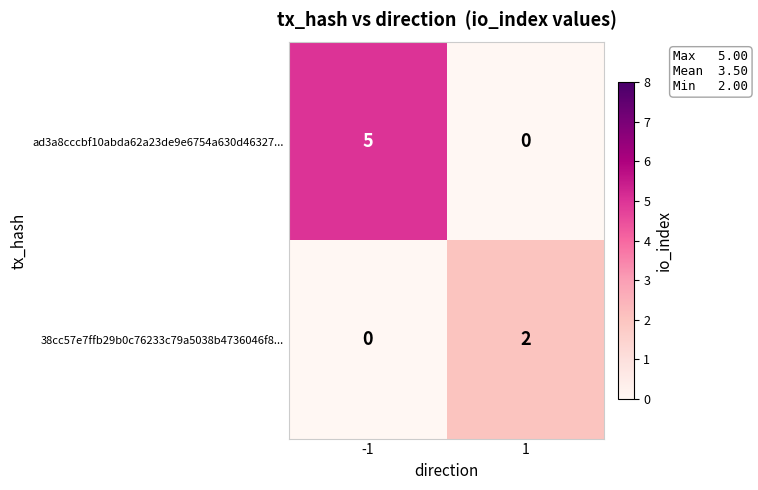

What is the difference between the ad3a8cccbf10abda62a23de9e6754a630d46327... values at -1 and 1?

5